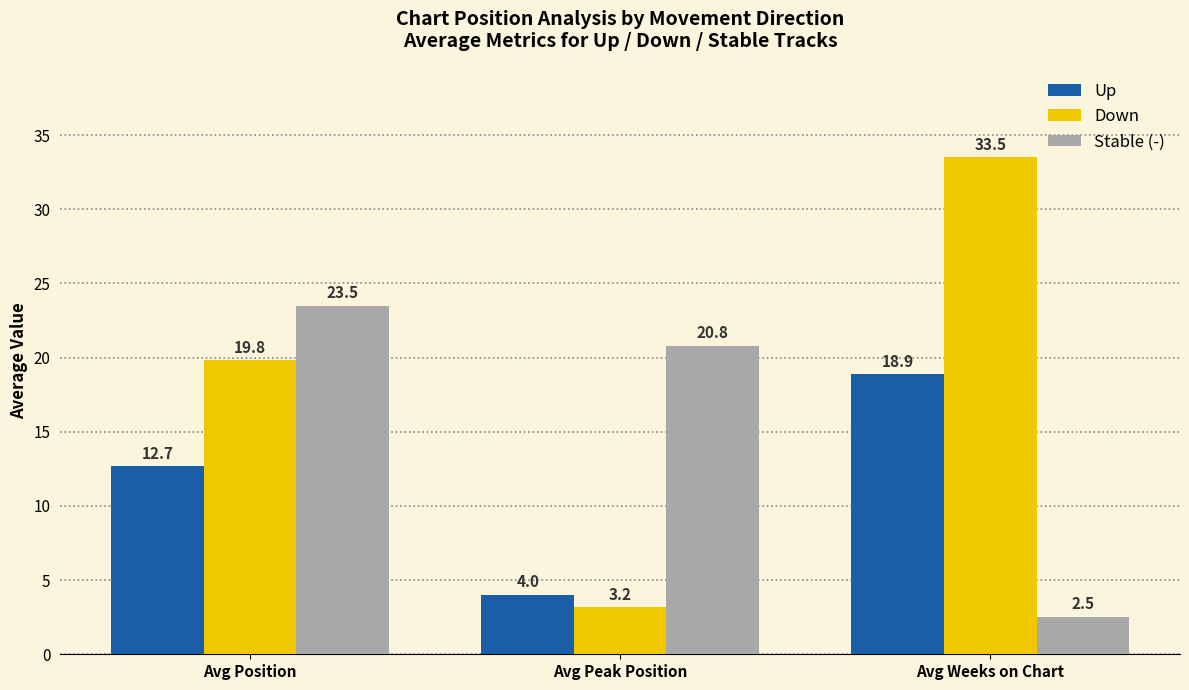

Which category has the highest value in the Down series?

Avg Weeks on Chart